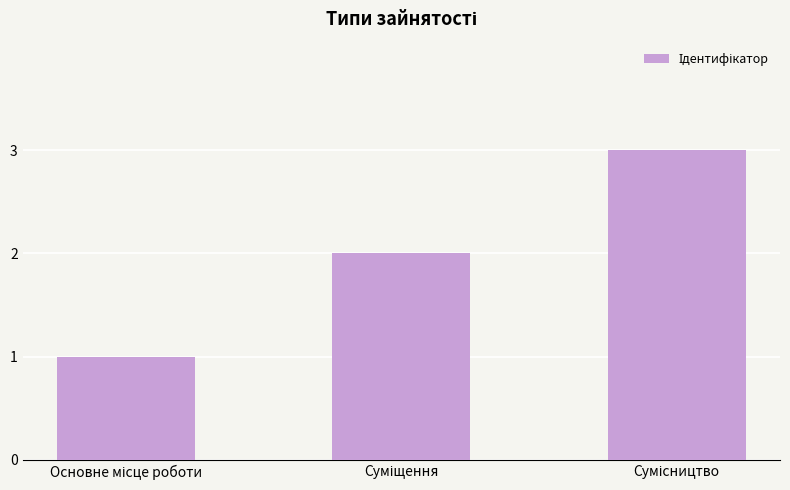

What is the maximum value shown in the chart?

3